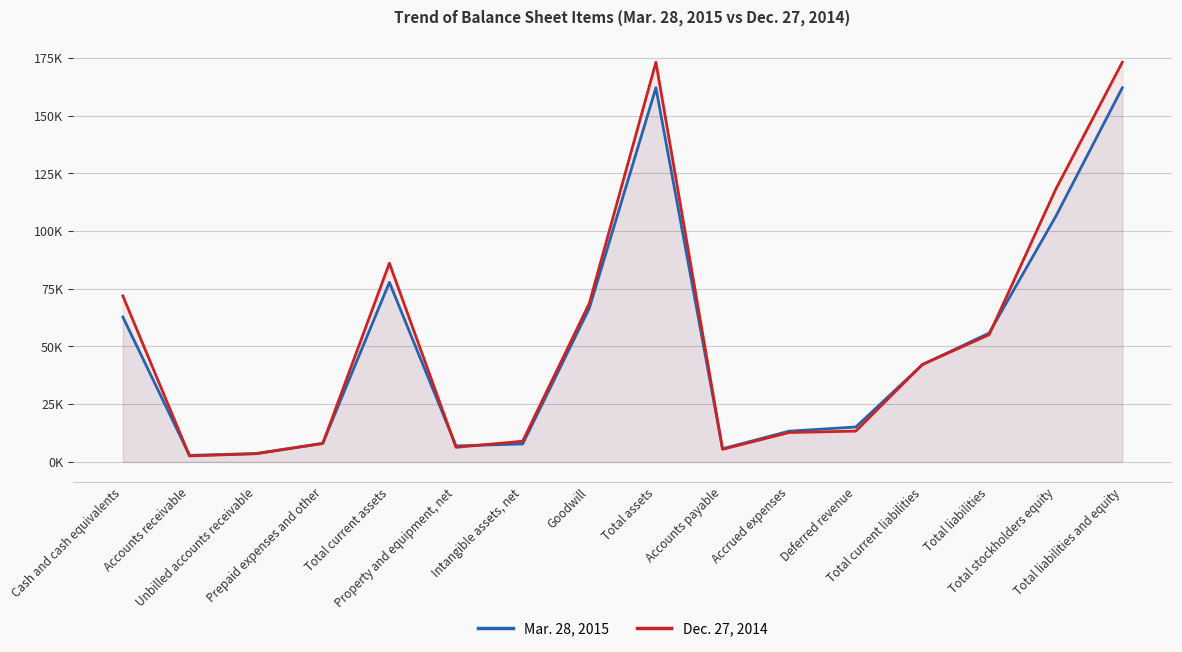

Between Goodwill and Accrued expenses, which series saw the biggest shift?

Dec. 27, 2014